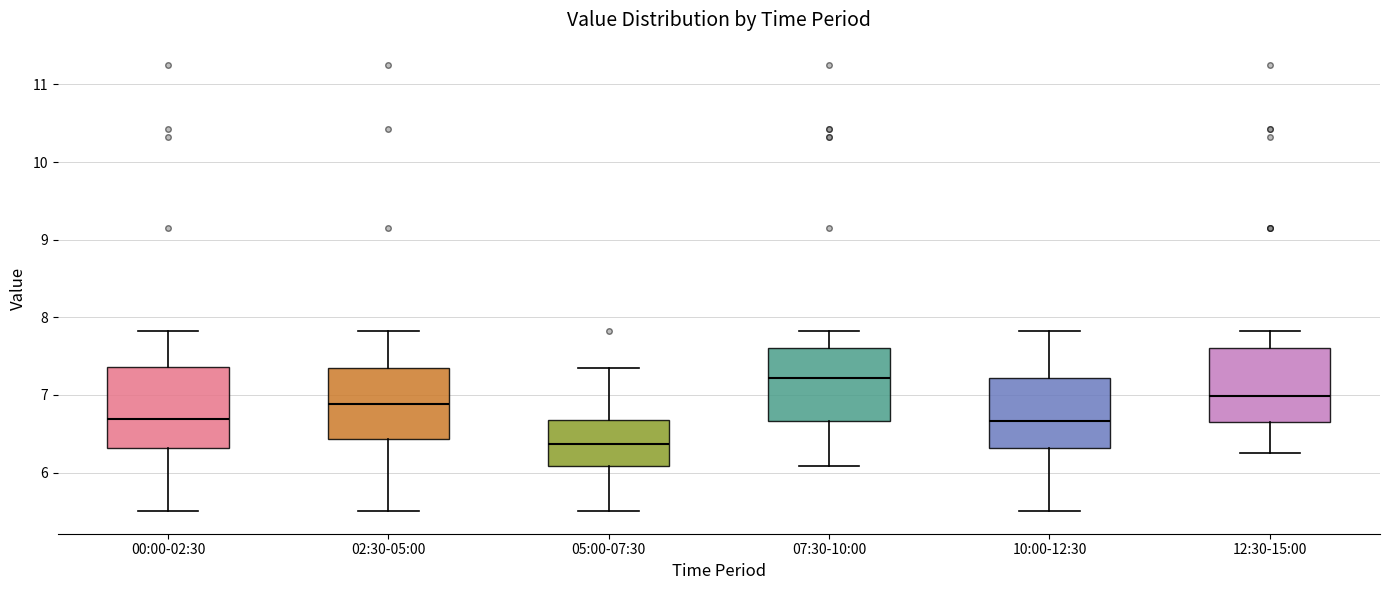

Reading left to right, read every box against the y-axis: the position of its median line, the range the box covers, and the ends of its whiskers. The values are not printed on the chart, so give them approximately, as read against the axis.

00:00-02:30: median 6.7, box 6.3 to 7.4, whiskers 5.5 to 7.8
02:30-05:00: median 6.9, box 6.4 to 7.4, whiskers 5.5 to 7.8
05:00-07:30: median 6.4, box 6.1 to 6.7, whiskers 5.5 to 7.4
07:30-10:00: median 7.2, box 6.7 to 7.6, whiskers 6.1 to 7.8
10:00-12:30: median 6.7, box 6.3 to 7.2, whiskers 5.5 to 7.8
12:30-15:00: median 7.0, box 6.7 to 7.6, whiskers 6.3 to 7.8